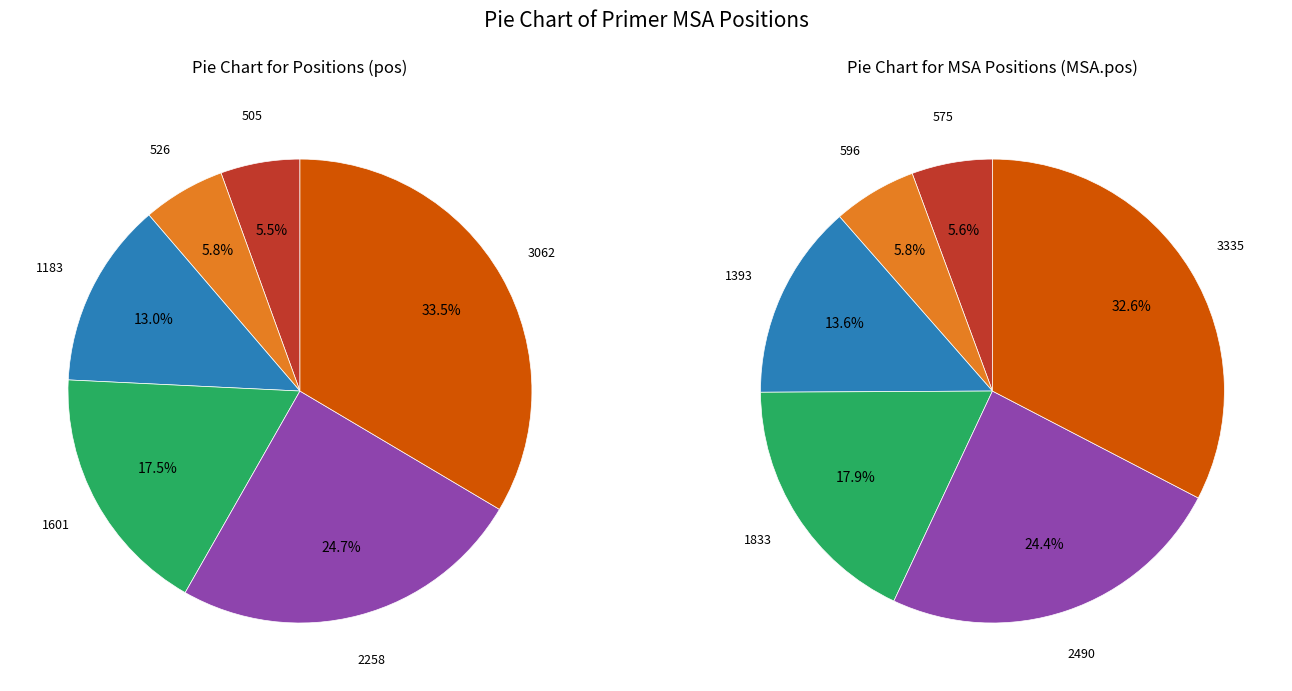

Is there any slice that represents more than half of the pie?

No